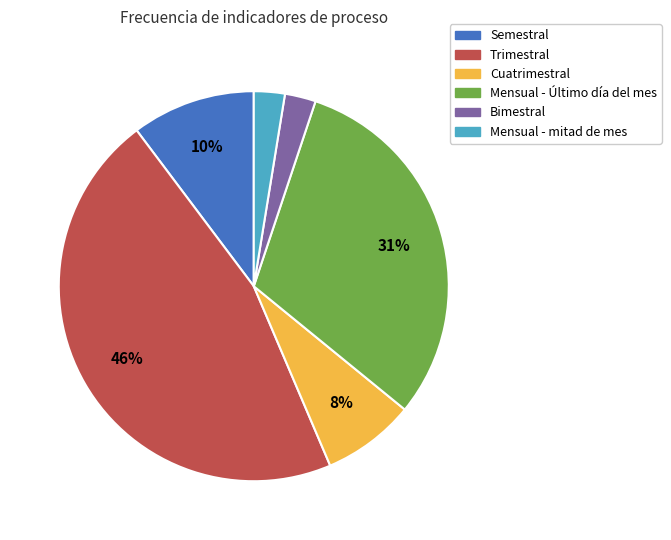

Does any single category account for the majority?

No